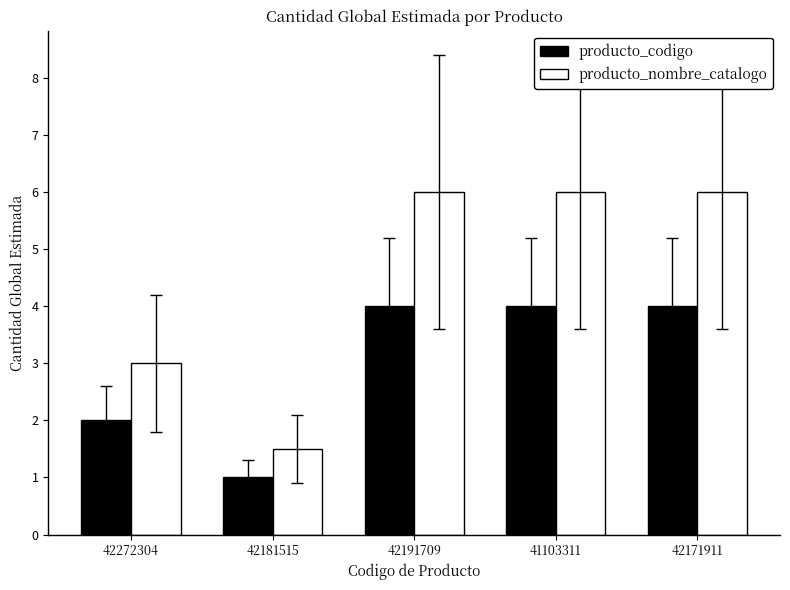

Reading left to right, extract all data points from this chart.

producto_codigo: 2.0	1.0	4.0	4.0	4.0
producto_nombre_catalogo: 3.0	1.5	6.0	6.0	6.0